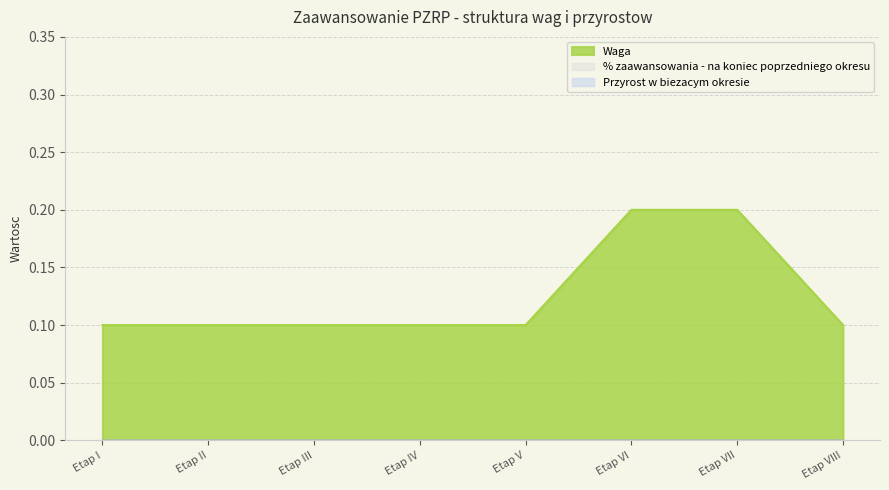

Does the chart display data point markers on the line(s)?

No